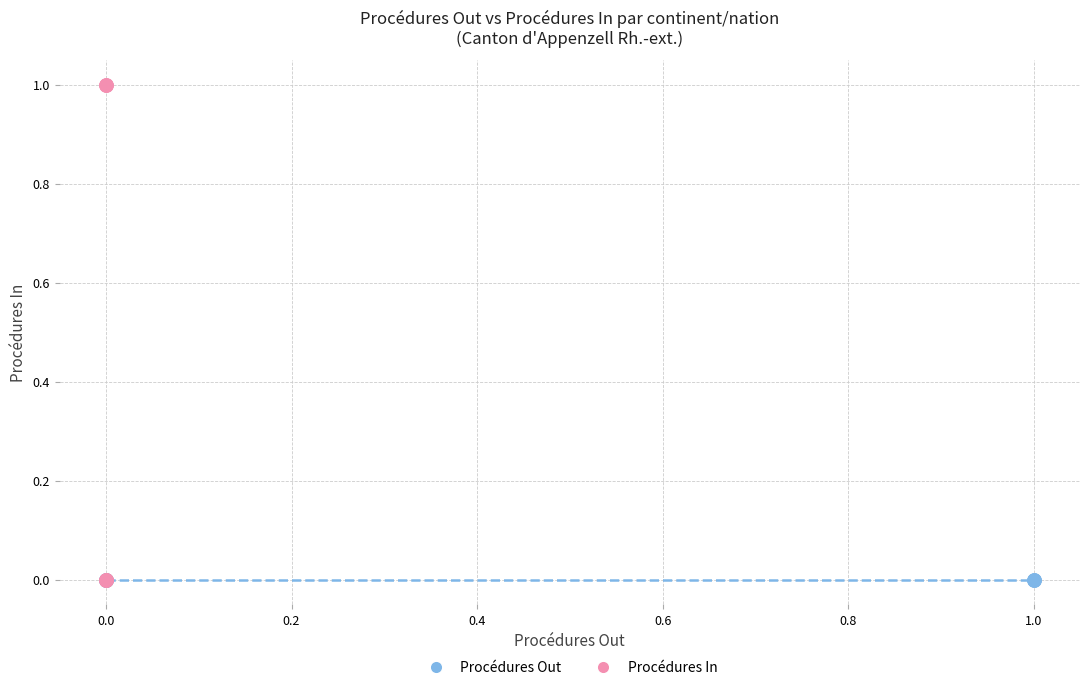

Which series contains the highest Y value?

Procédures In